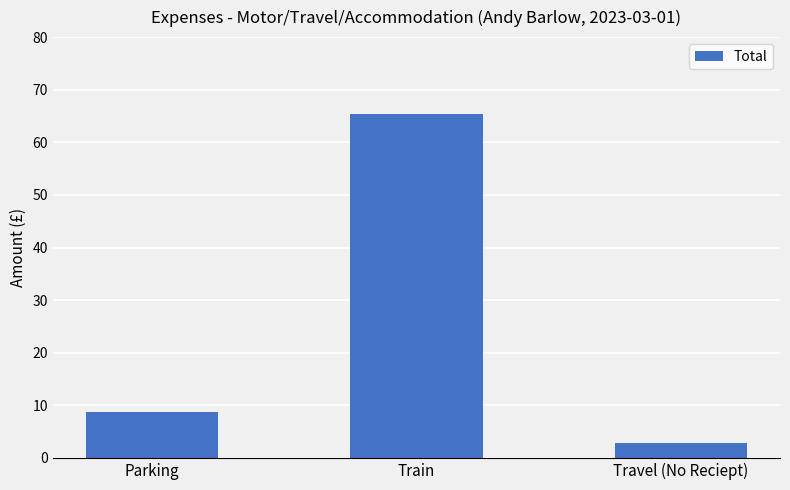

What is the value of the 2nd bar from the left?

65.3